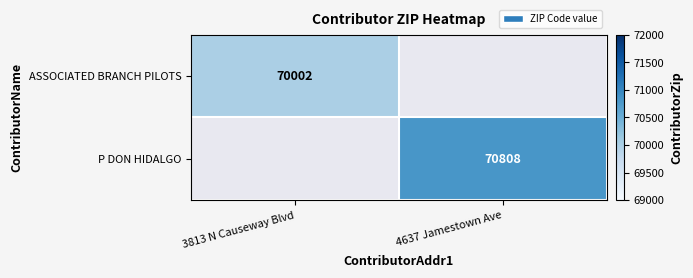

Is it true that ASSOCIATED BRANCH PILOTS equals 103054.2 at 3813 N Causeway Blvd?

False